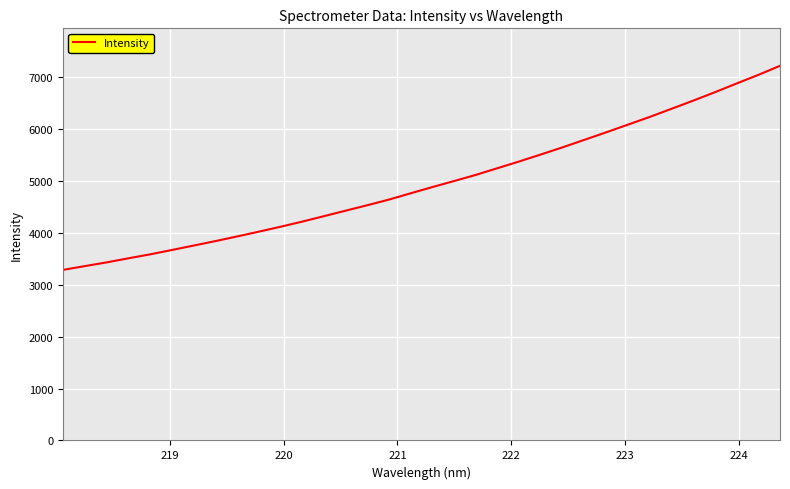

What is the minimum value shown in the chart?

3286.2